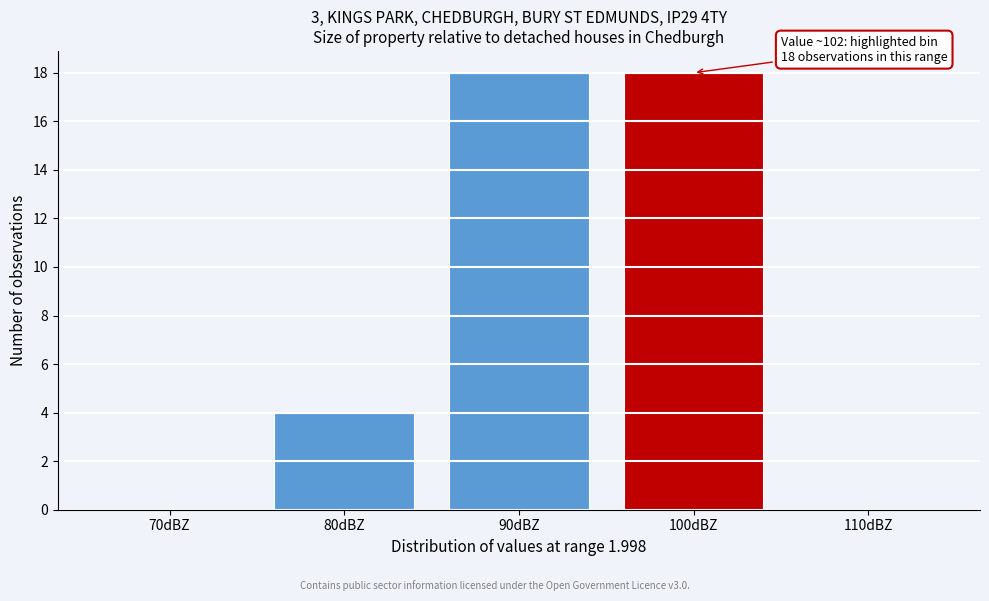

Reading left to right, what are all the values shown in this chart?

70dBZ=0	80dBZ=4	90dBZ=18	100dBZ=18	110dBZ=0